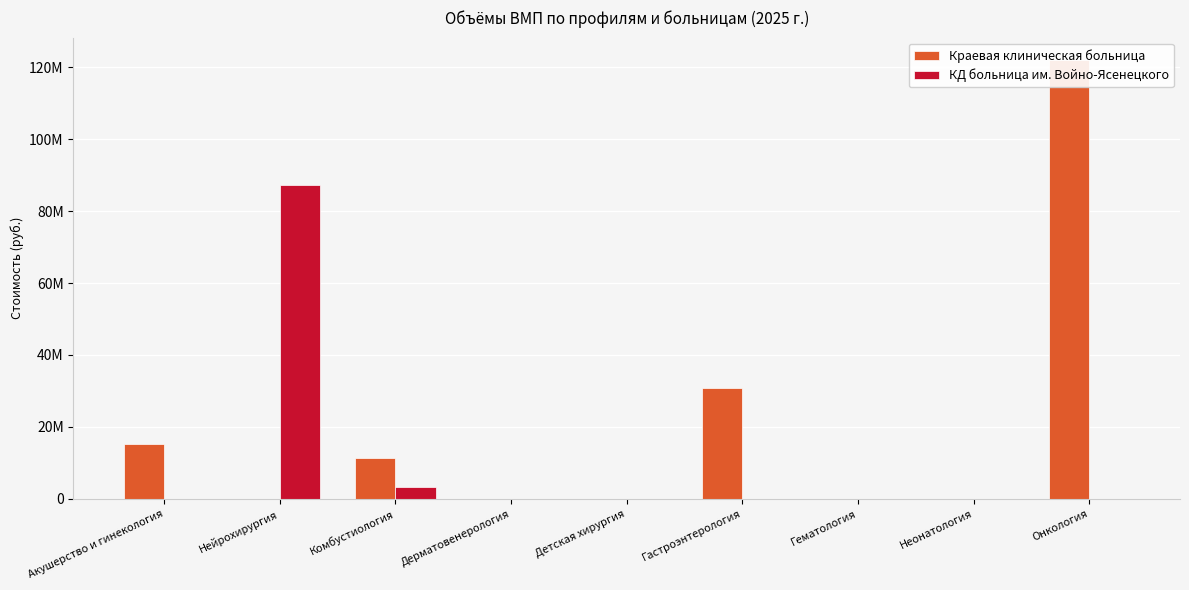

At Гастроэнтерология, list the series in order from largest to smallest.

Краевая клиническая больница, КД больница им. Войно-Ясенецкого